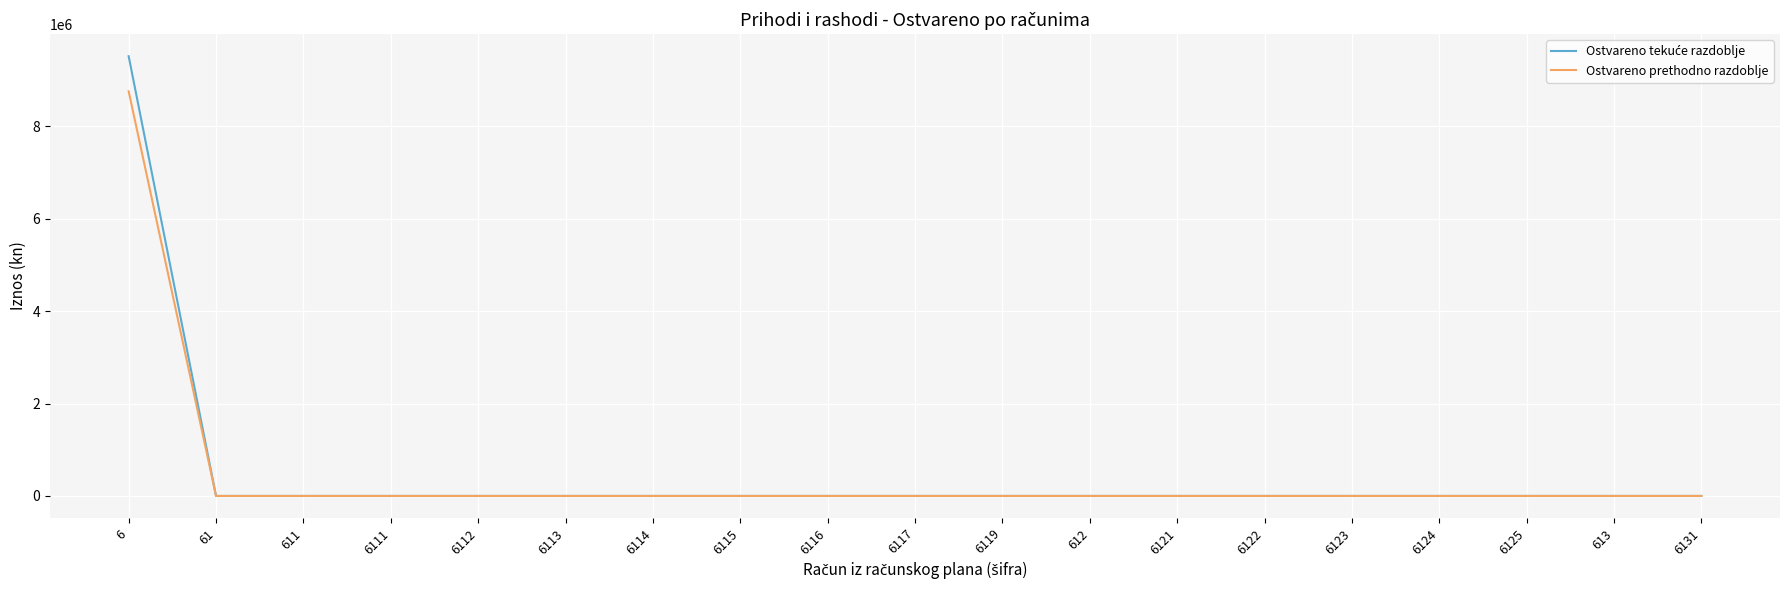

What is the maximum value for Ostvareno prethodno razdoblje?

8757595.0